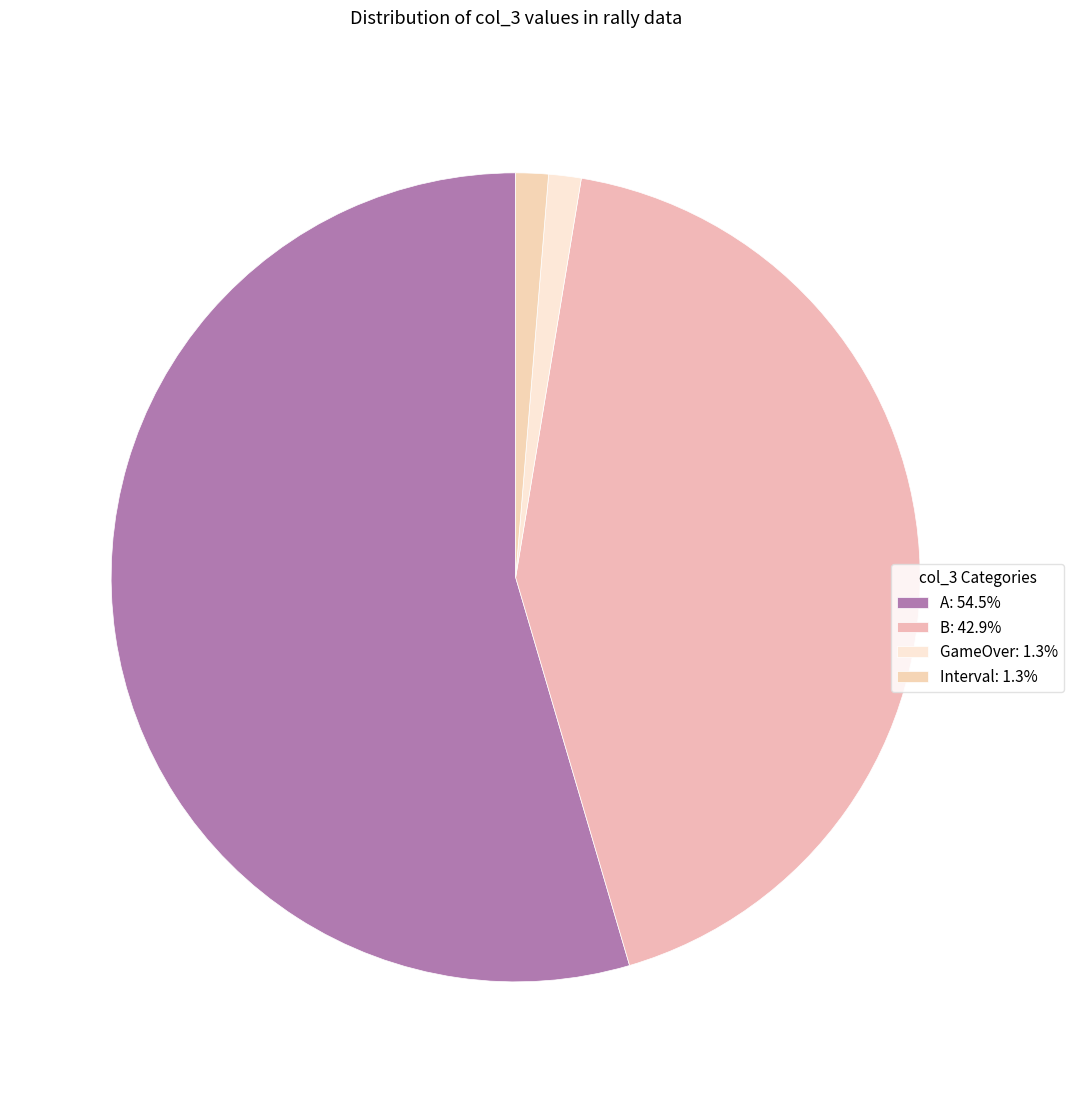

Count the number of slices in the pie.

4